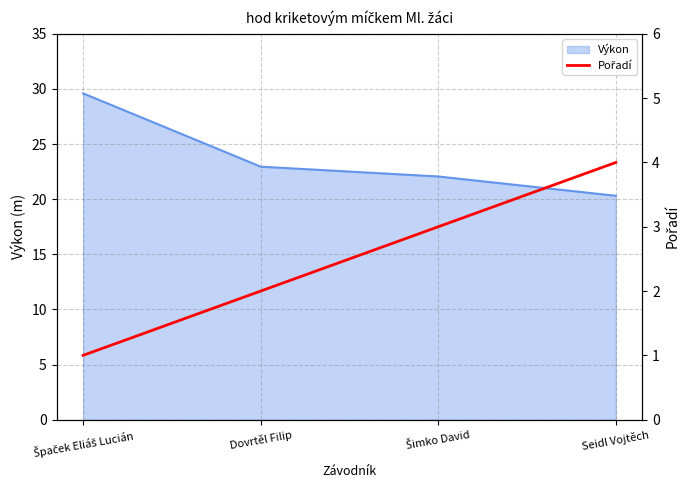

Which category has the lowest value across all series?

Špaček Eliáš Lucián